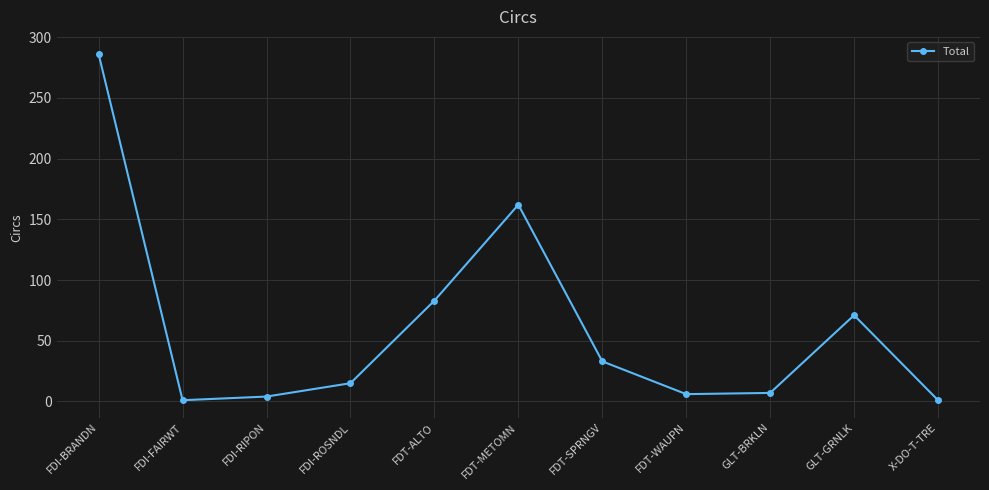

What is the sum of all values?

669